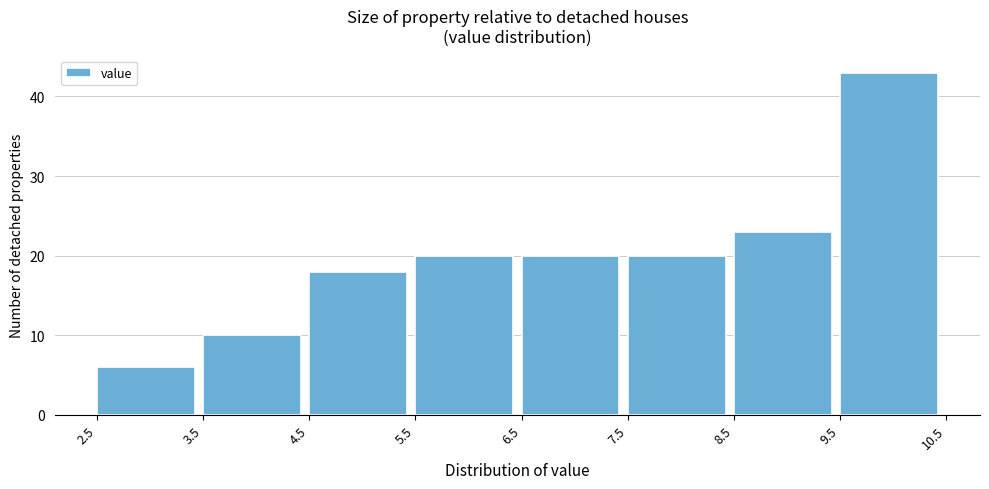

How tall is the bar that spans 2.5 to 3.5 on the x-axis? The values are not printed on the chart, so give them approximately, as read against the axis.

6